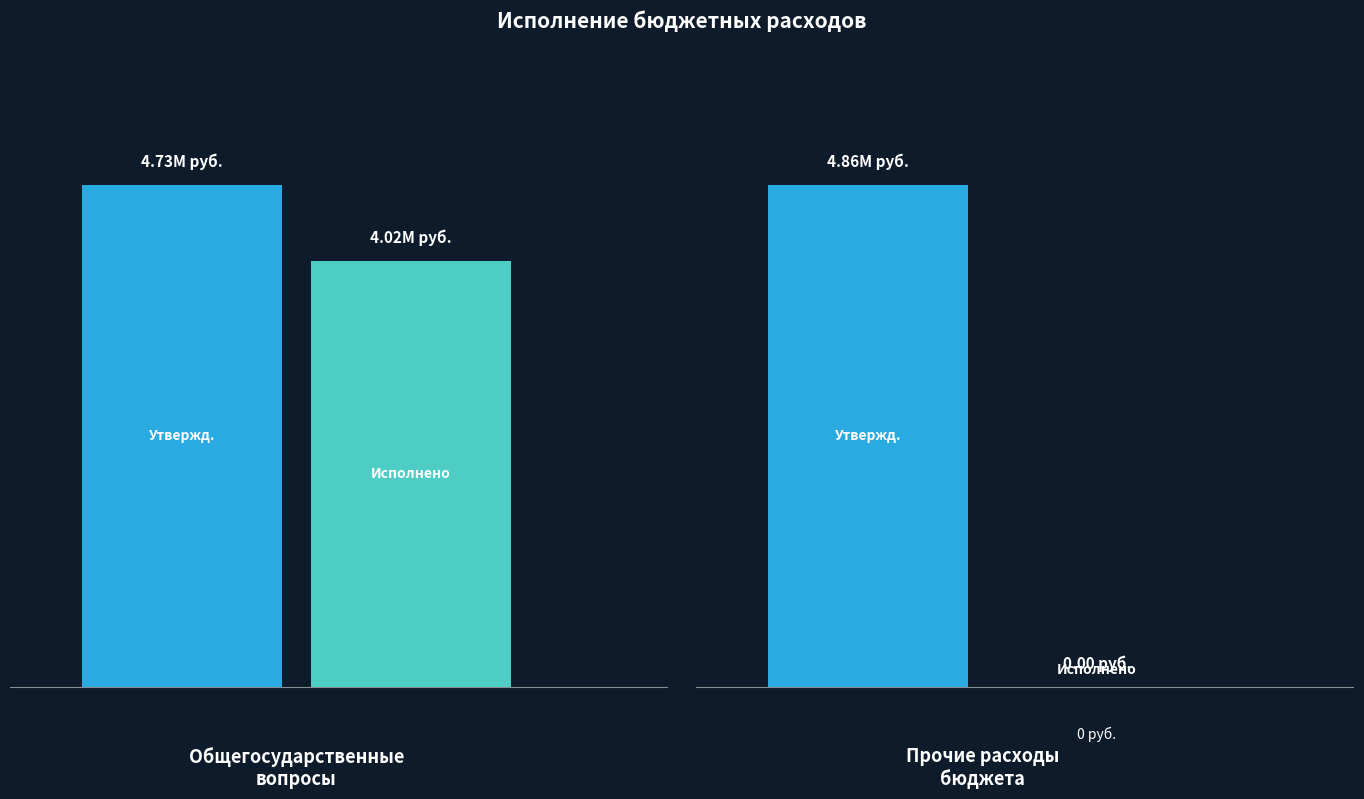

Is the value of Исполнено at 0 greater than the value of Утвержденные назначения at 4?

Yes